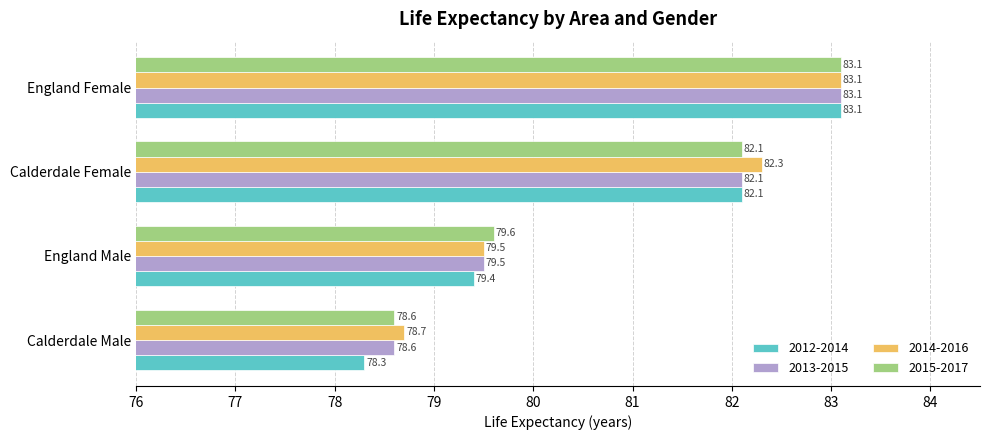

Which series has the largest total across all categories?

2014-2016